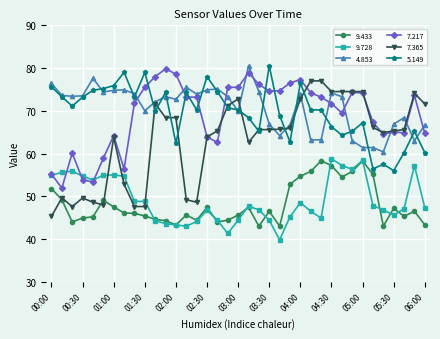

True or false: 7.217 and 9.433 intersect in this chart.

False